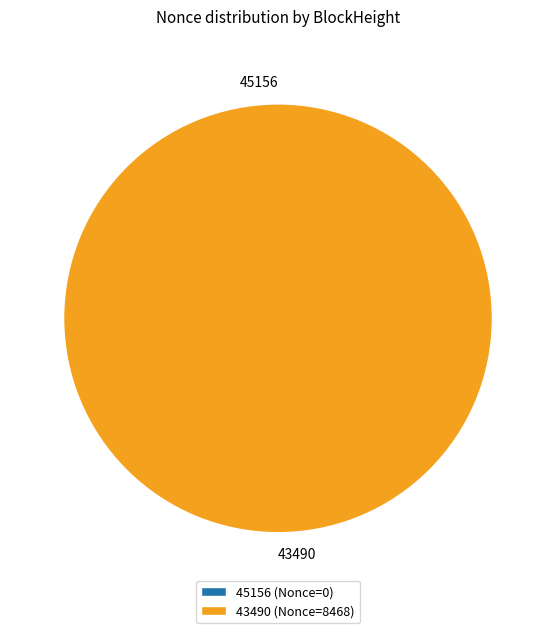

Is it true that 45156 is 0% of the pie?

True